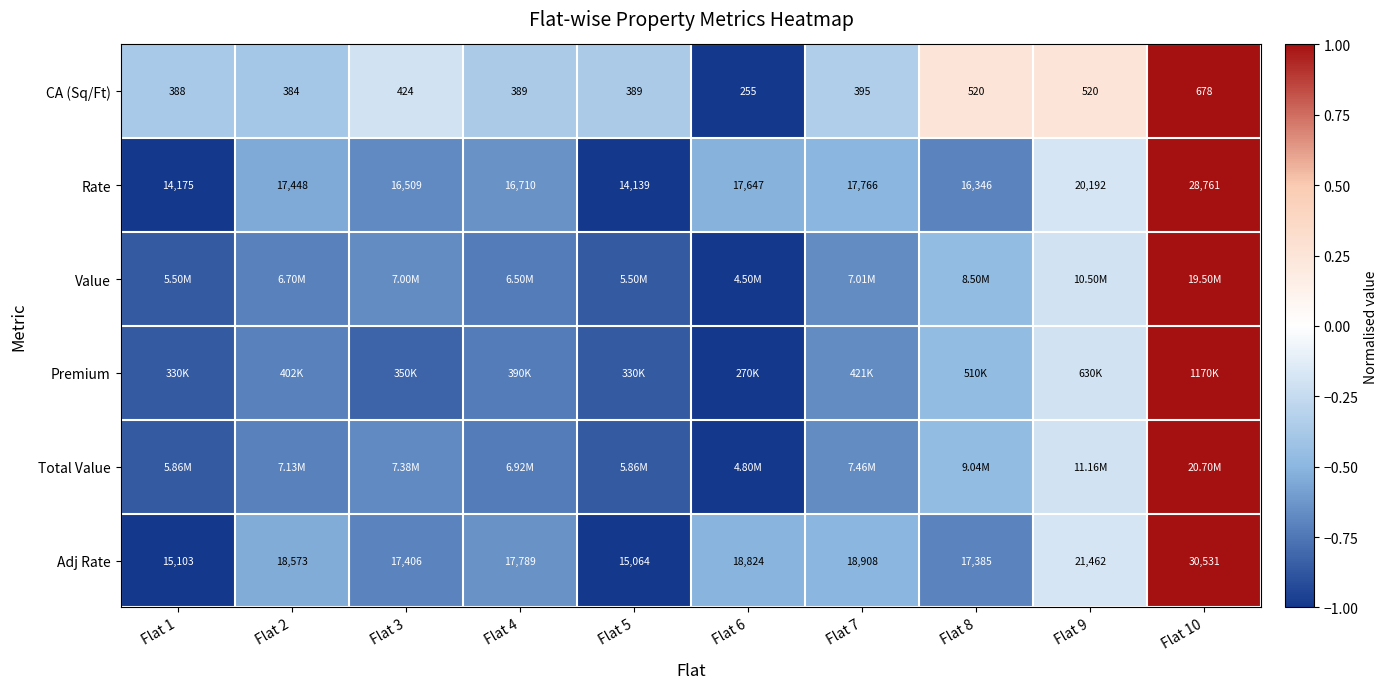

Is the value of CA (Sq/Ft) at Flat 3 greater than the value of Adj Rate at Flat 9?

No